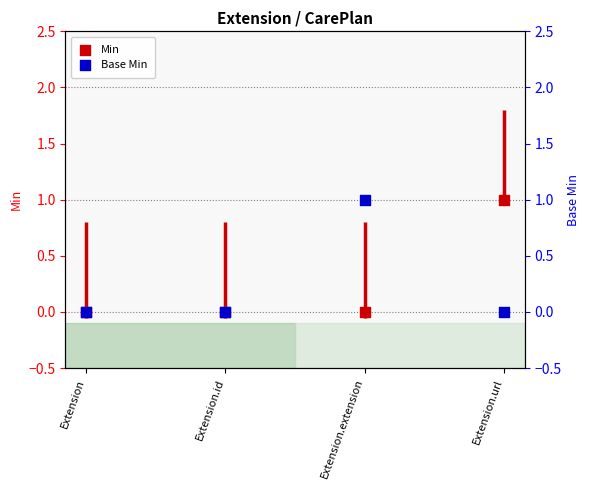

Which series has the largest Y range (max minus min)?

Min